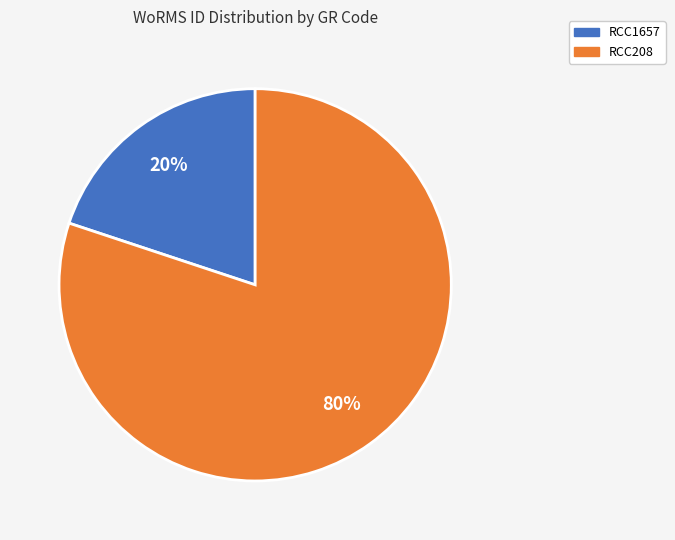

Which slice is the smallest?

RCC1657